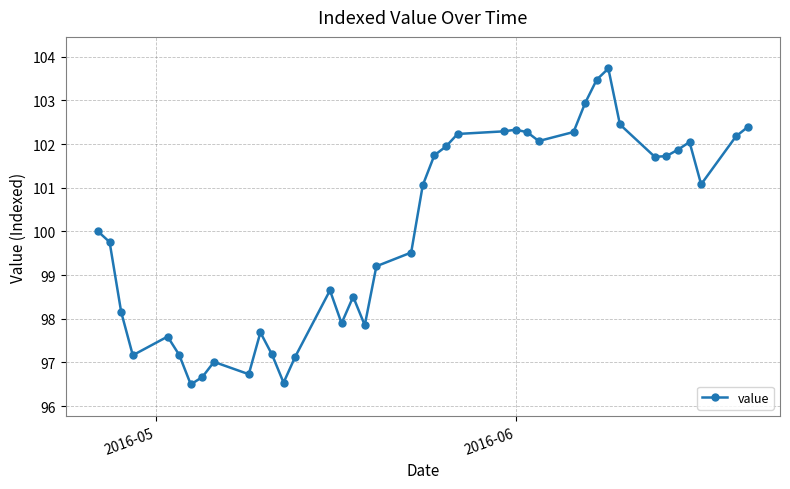

What is the difference between the maximum and minimum values?

7.2